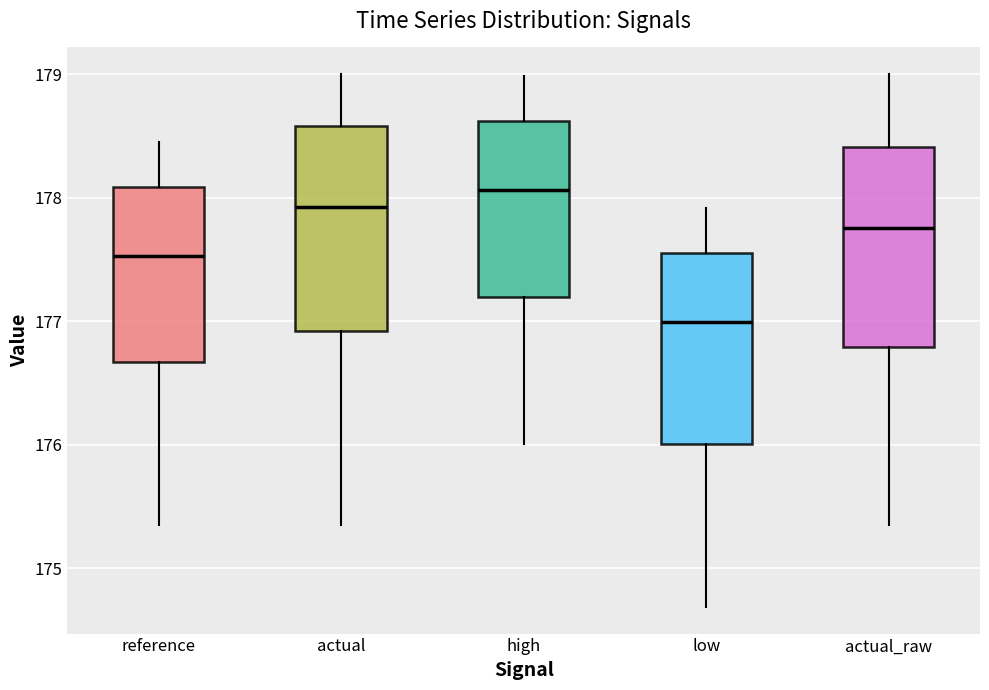

Where does the lower whisker of the box for actual end on the y-axis? The values are not printed on the chart, so give them approximately, as read against the axis.

175.4